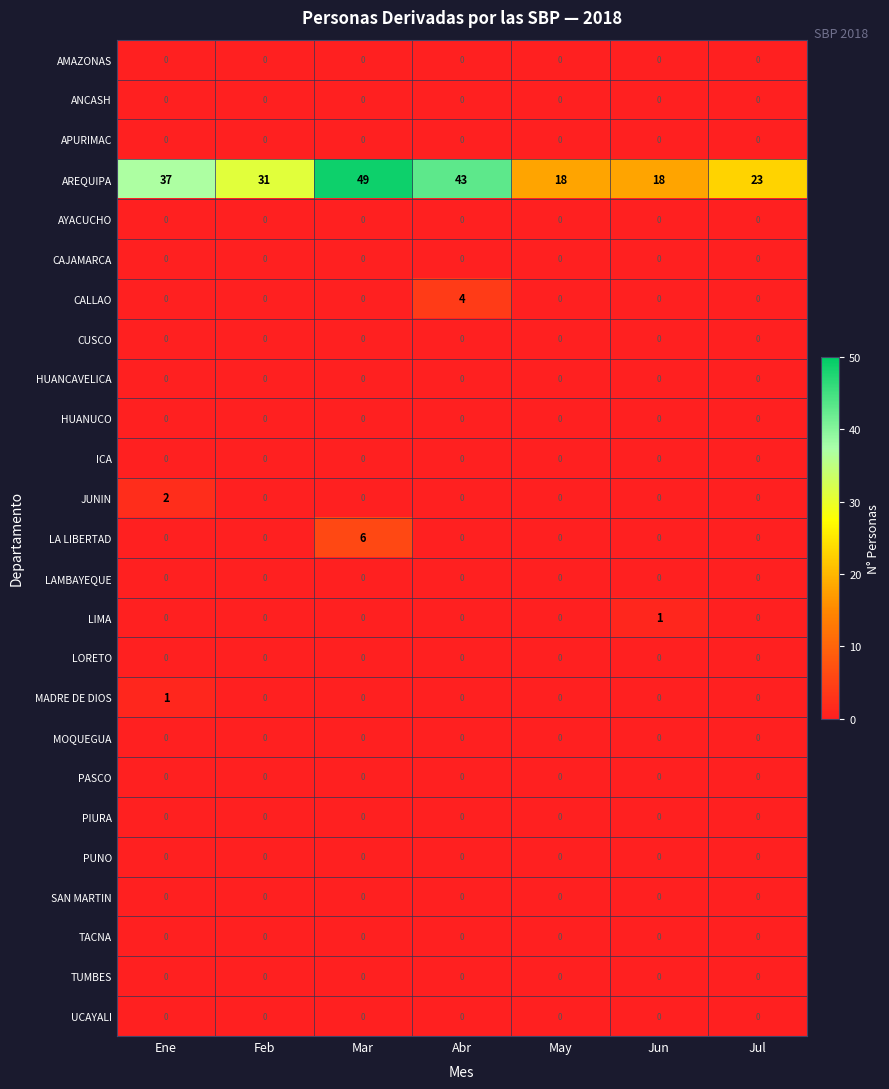

Which series has the largest total across all categories?

AREQUIPA